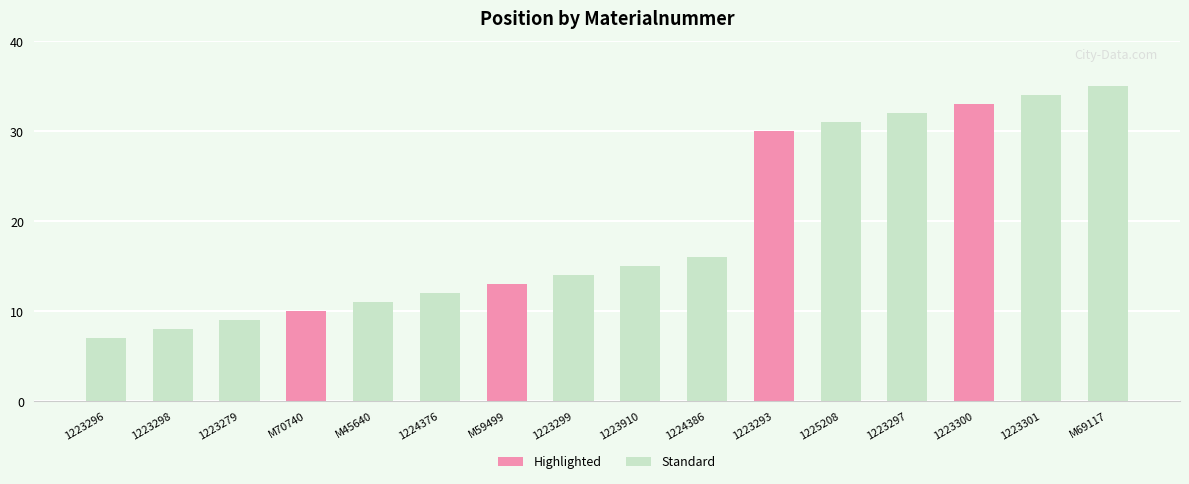

Does the chart contain stacked bars?

No